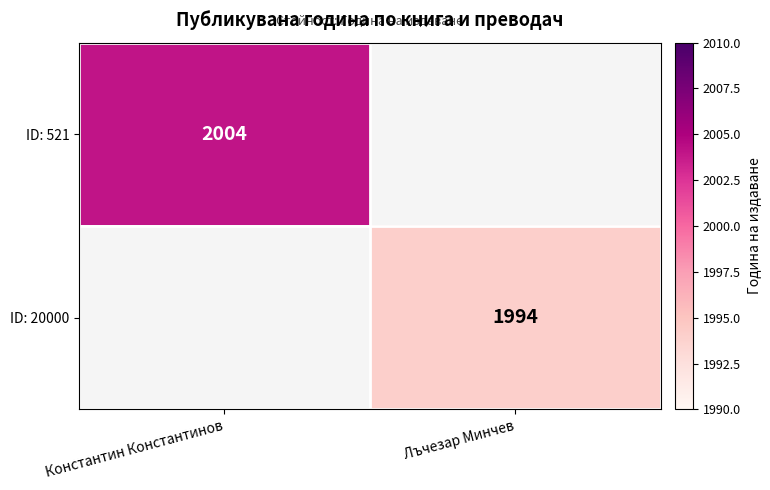

True or false: ID: 20000 has a value of 1994 at Лъчезар Минчев.

True